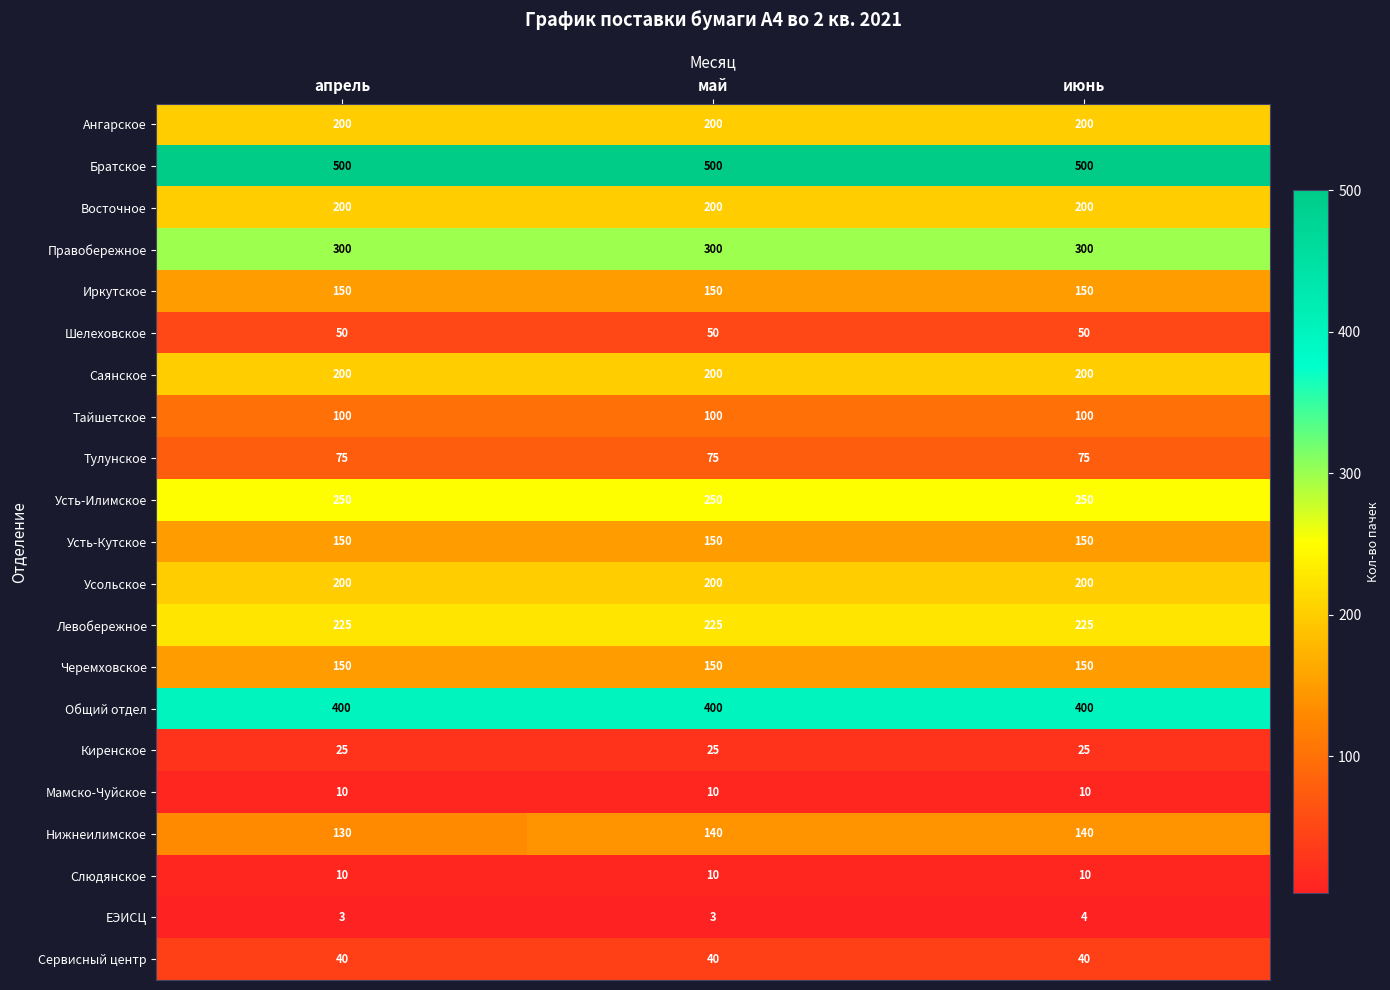

What is the maximum value shown in the chart?

500